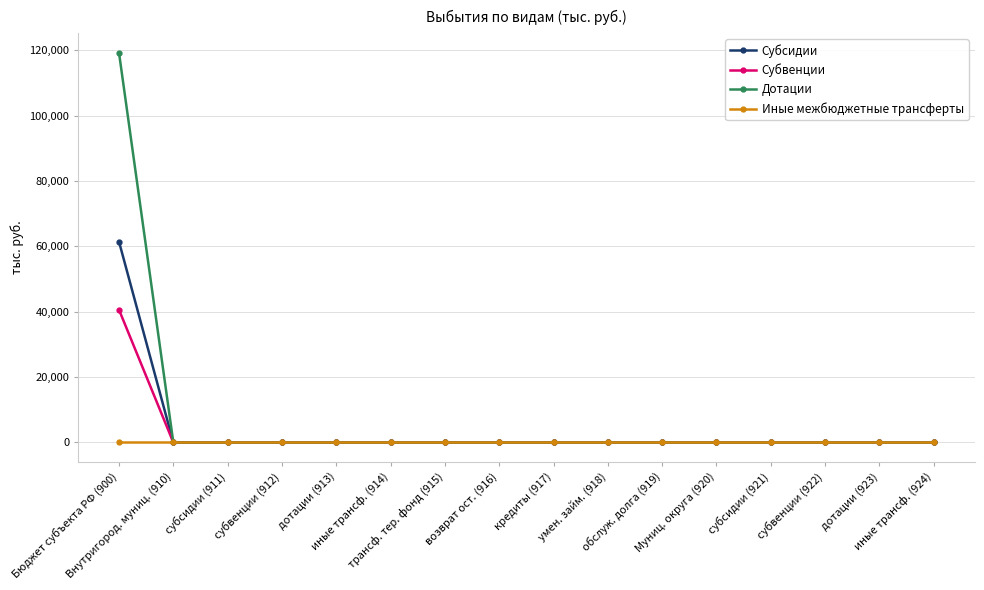

Reading left to right, transcribe all the data shown in this chart.

Субсидии: Бюджет субъекта РФ (900)=61418.6	Внутригород. муниц. (910)=0.0	субсидии (911)=0.0	субвенции (912)=0.0	дотации (913)=0.0	иные трансф. (914)=0.0	трансф. тер. фонд (915)=0.0	возврат ост. (916)=0.0	кредиты (917)=0.0	умен. займ. (918)=0.0	обслуж. долга (919)=0.0	Муниц. округа (920)=0.0	субсидии (921)=0.0	субвенции (922)=0.0	дотации (923)=0.0	иные трансф. (924)=0.0
Субвенции: Бюджет субъекта РФ (900)=40592.4	Внутригород. муниц. (910)=0.0	субсидии (911)=0.0	субвенции (912)=0.0	дотации (913)=0.0	иные трансф. (914)=0.0	трансф. тер. фонд (915)=0.0	возврат ост. (916)=0.0	кредиты (917)=0.0	умен. займ. (918)=0.0	обслуж. долга (919)=0.0	Муниц. округа (920)=0.0	субсидии (921)=0.0	субвенции (922)=0.0	дотации (923)=0.0	иные трансф. (924)=0.0
Дотации: Бюджет субъекта РФ (900)=119200.0	Внутригород. муниц. (910)=0.0	субсидии (911)=0.0	субвенции (912)=0.0	дотации (913)=0.0	иные трансф. (914)=0.0	трансф. тер. фонд (915)=0.0	возврат ост. (916)=0.0	кредиты (917)=0.0	умен. займ. (918)=0.0	обслуж. долга (919)=0.0	Муниц. округа (920)=0.0	субсидии (921)=0.0	субвенции (922)=0.0	дотации (923)=0.0	иные трансф. (924)=0.0
Иные межбюджетные трансферты: Бюджет субъекта РФ (900)=0.0	Внутригород. муниц. (910)=0.0	субсидии (911)=0.0	субвенции (912)=0.0	дотации (913)=0.0	иные трансф. (914)=0.0	трансф. тер. фонд (915)=0.0	возврат ост. (916)=0.0	кредиты (917)=0.0	умен. займ. (918)=0.0	обслуж. долга (919)=0.0	Муниц. округа (920)=0.0	субсидии (921)=0.0	субвенции (922)=0.0	дотации (923)=0.0	иные трансф. (924)=0.0